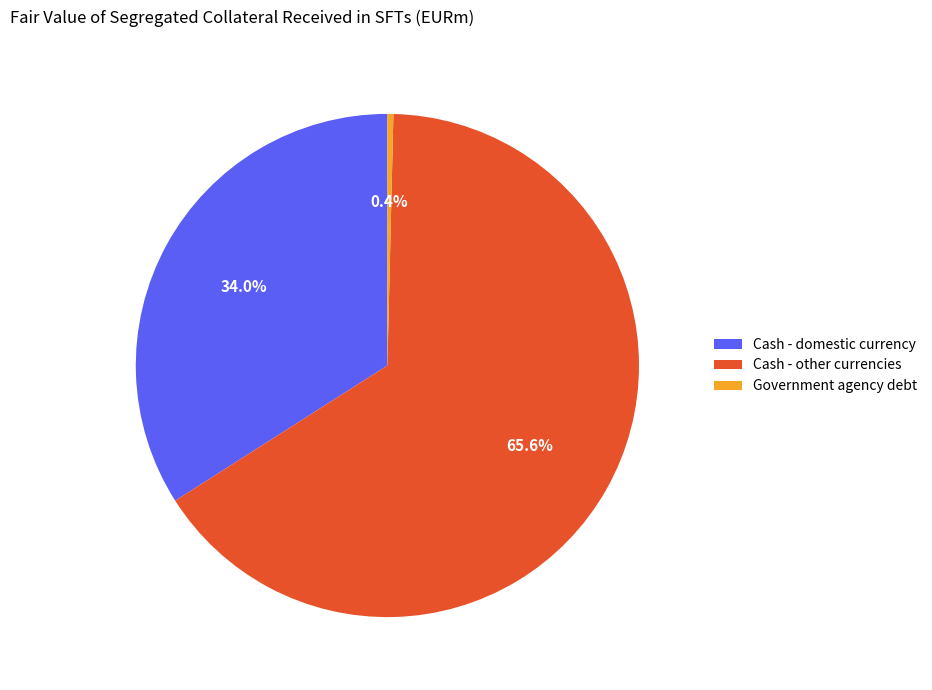

How many slices are in this pie chart?

3